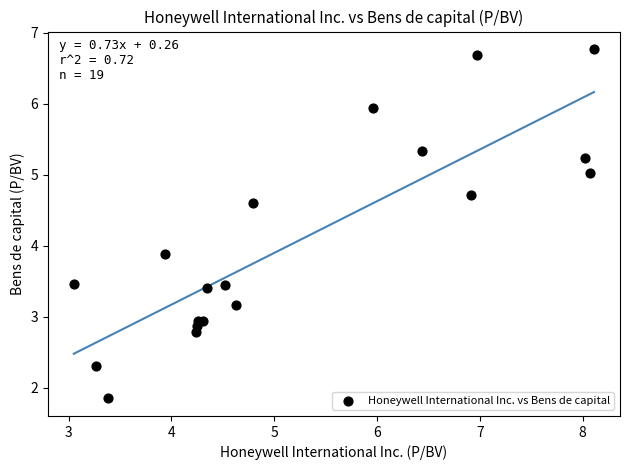

What Y value in the scatter plot is closest to 4?

3.9